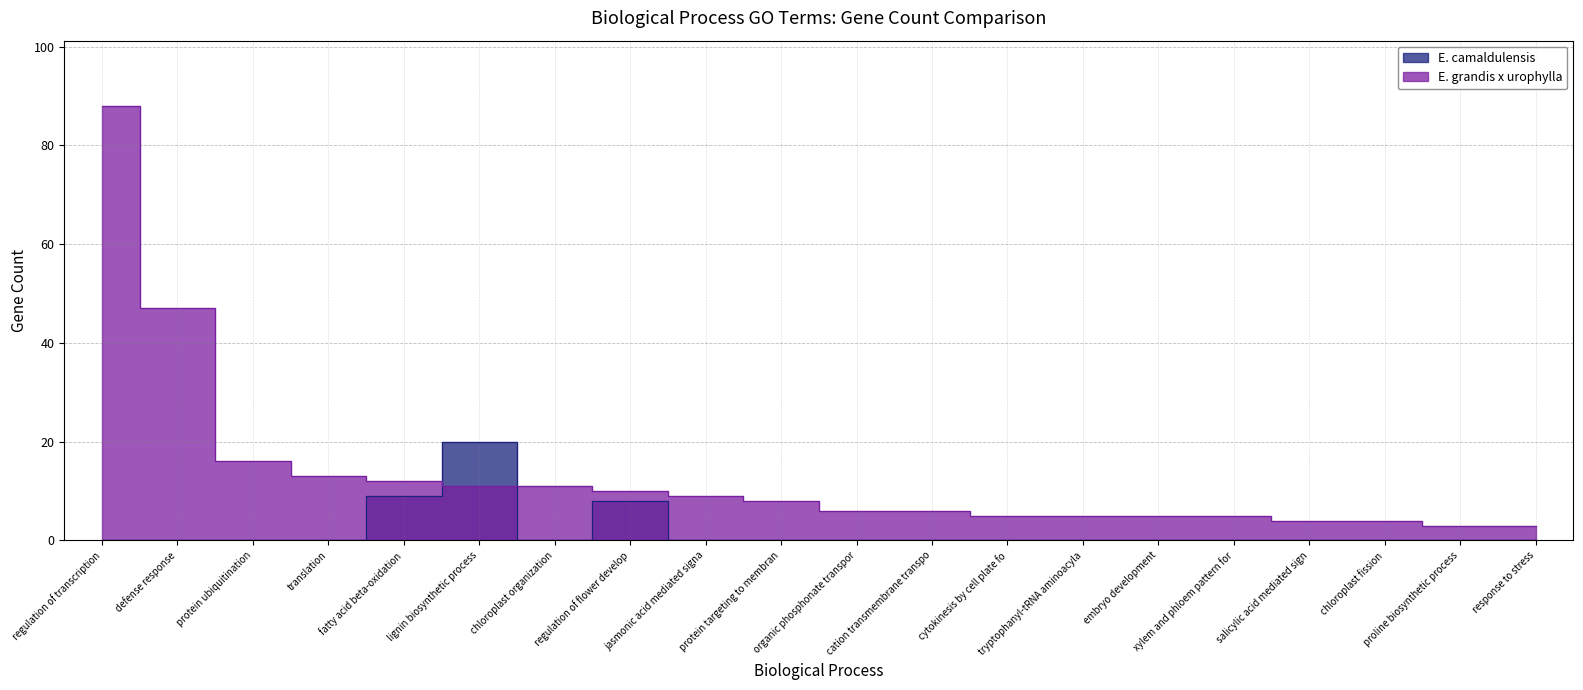

At how many categories does at least one series exceed 1?

20